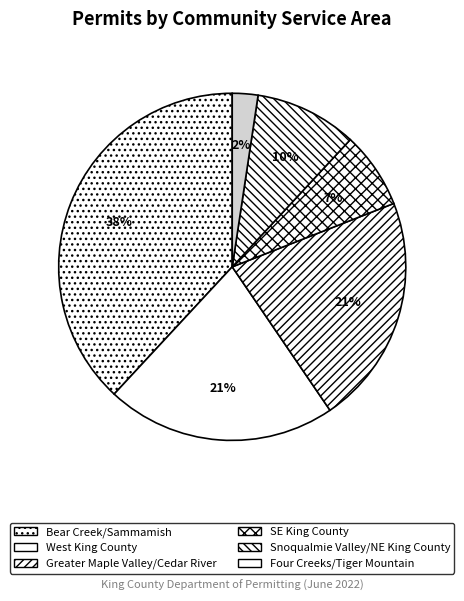

How many segments does this pie chart have?

6